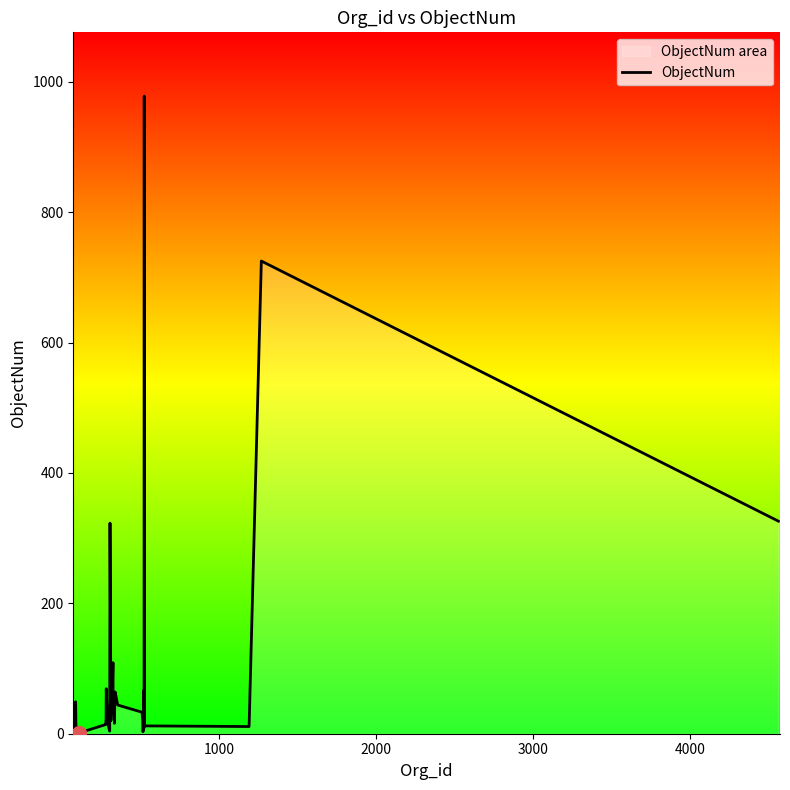

What is the maximum value shown in the chart?

978